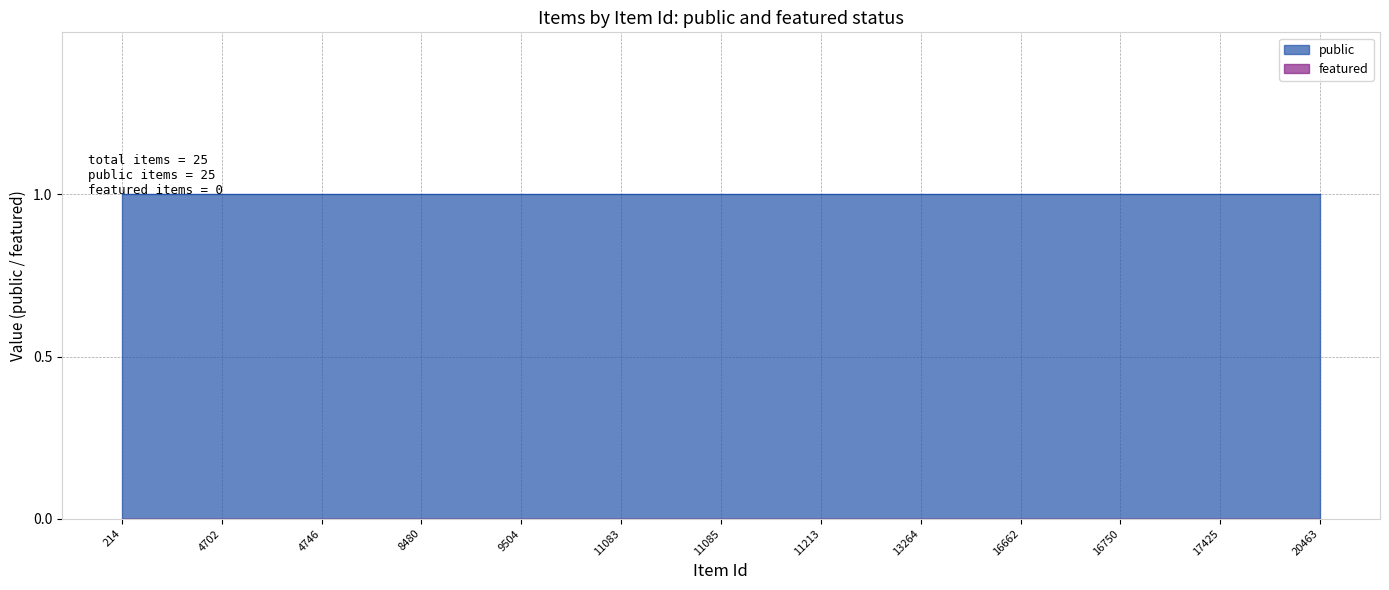

True or false: featured and public intersect in this chart.

False